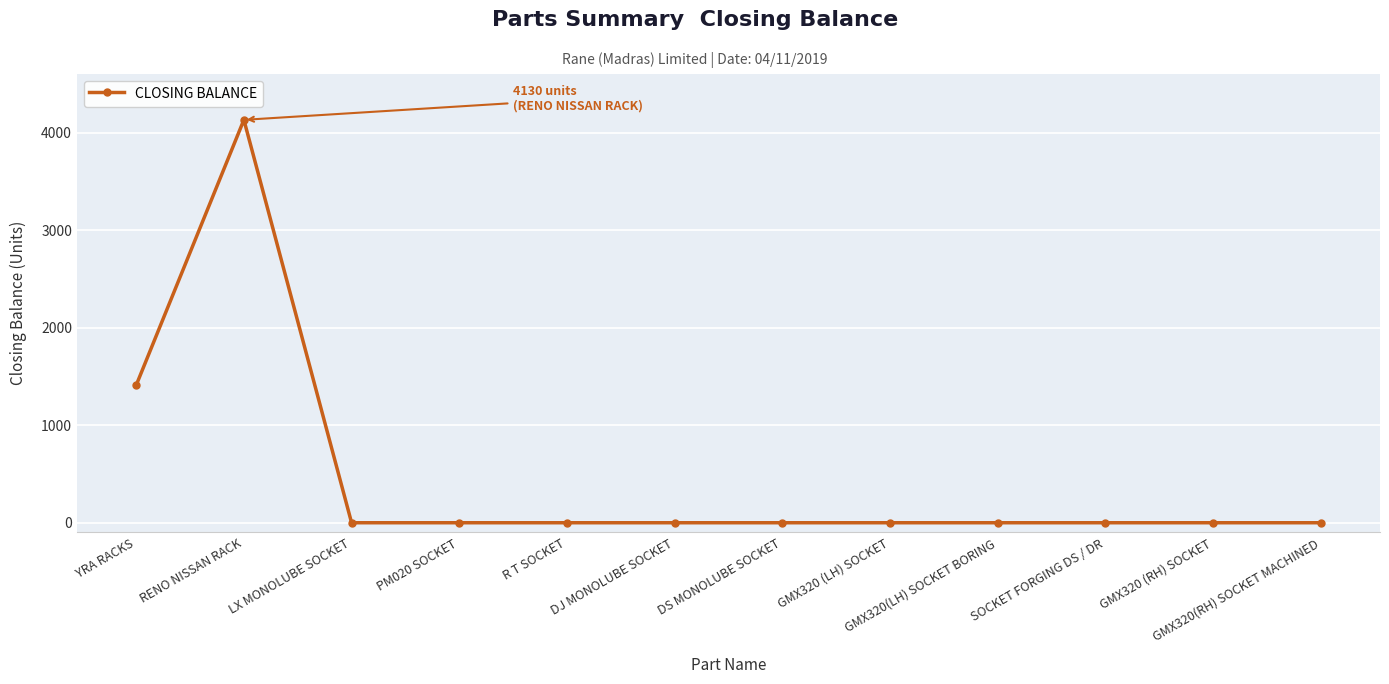

Does the chart have visible grid lines?

Yes